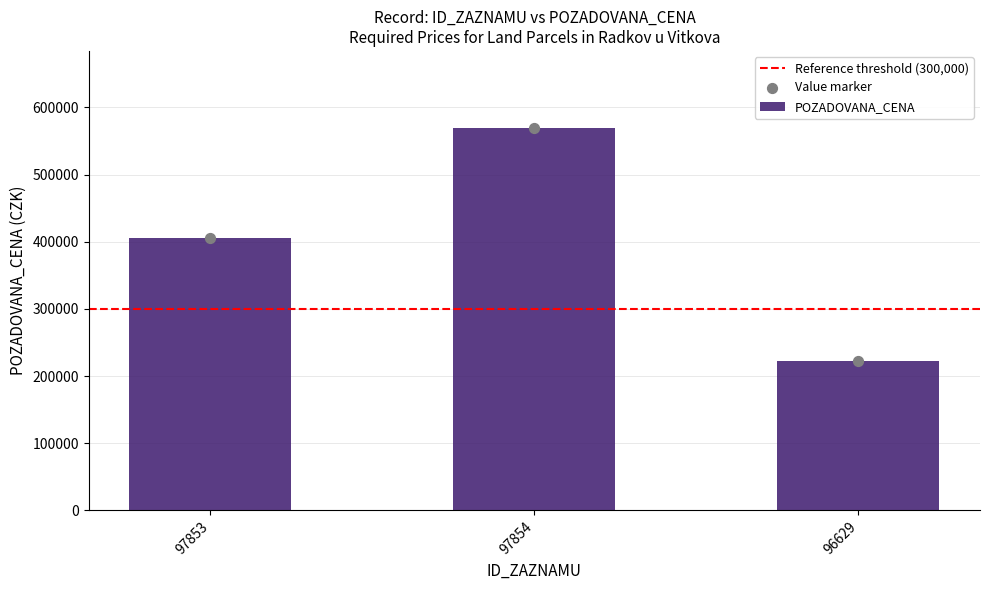

What is the change in value from 97854 to 96629?

-348000